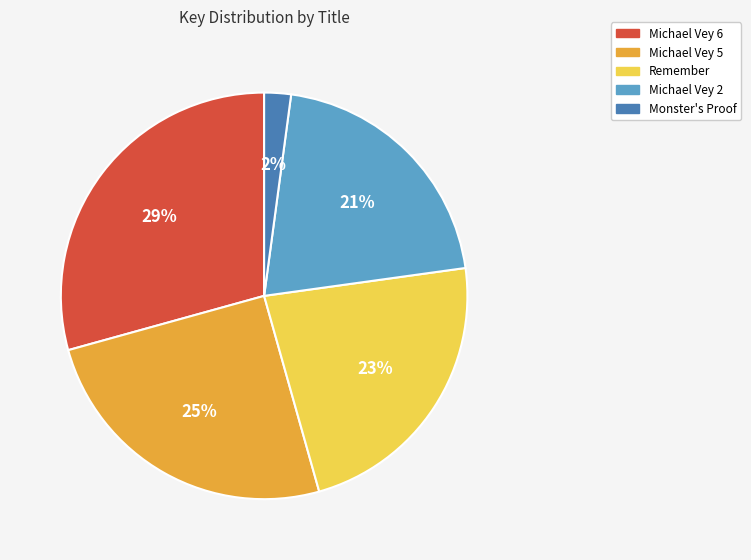

To the nearest percent, what is the combined percentage of Michael Vey 6 and Remember?

52%